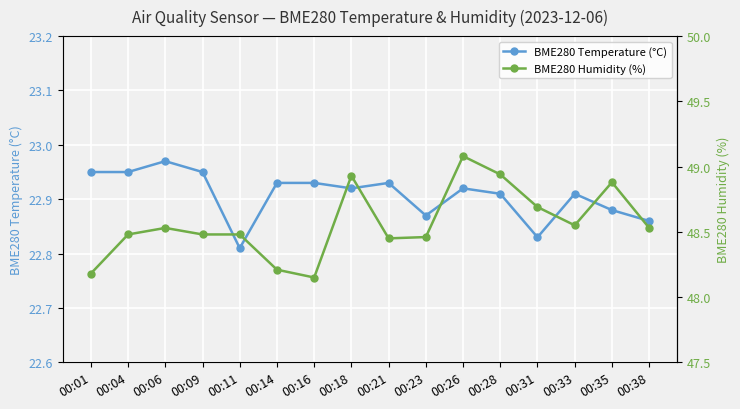

Is the value of BME280 Humidity (%) at 00:01 greater than the value of BME280 Temperature (°C) at 00:35?

Yes